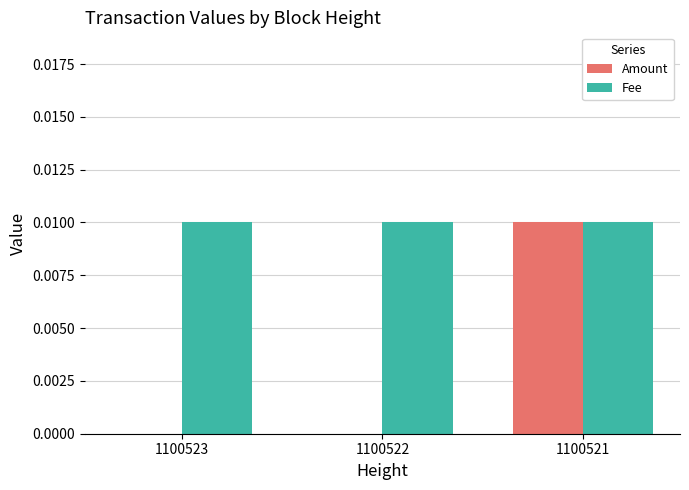

Which series changed the most between 1100522 and 1100521?

Amount